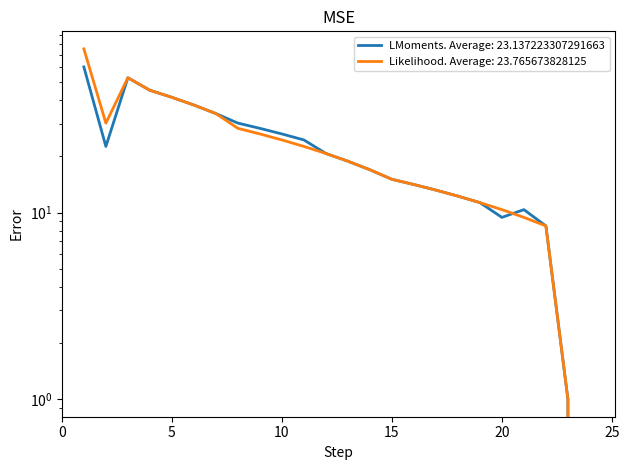

What is the approximate value of LMoments at 18?

12.3